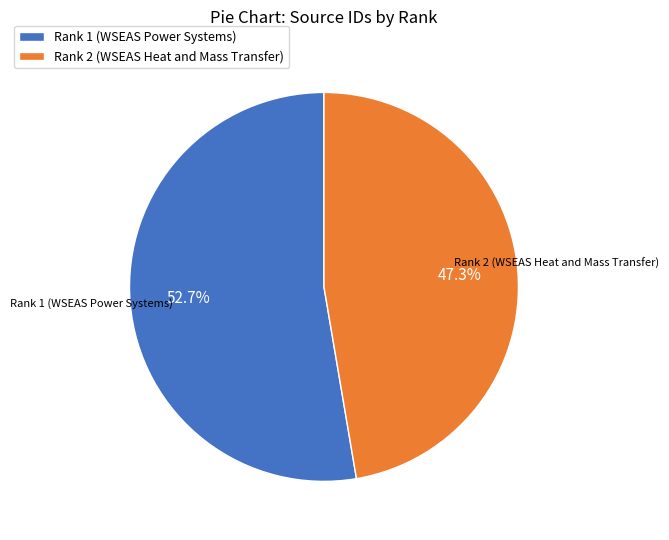

Between Rank 1 (WSEAS Power Systems) and Rank 2 (WSEAS Heat and Mass Transfer), which is larger?

Rank 1 (WSEAS Power Systems)